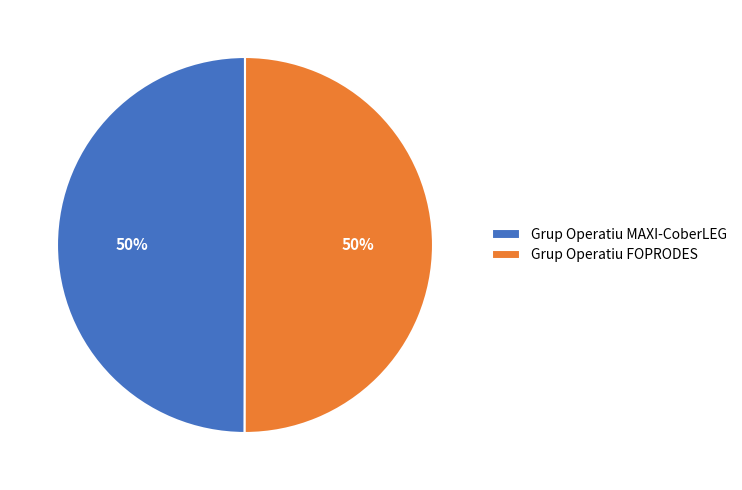

Approximately how many times larger is the value at Grup Operatiu FOPRODES compared to Grup Operatiu MAXI-CoberLEG?

1.0